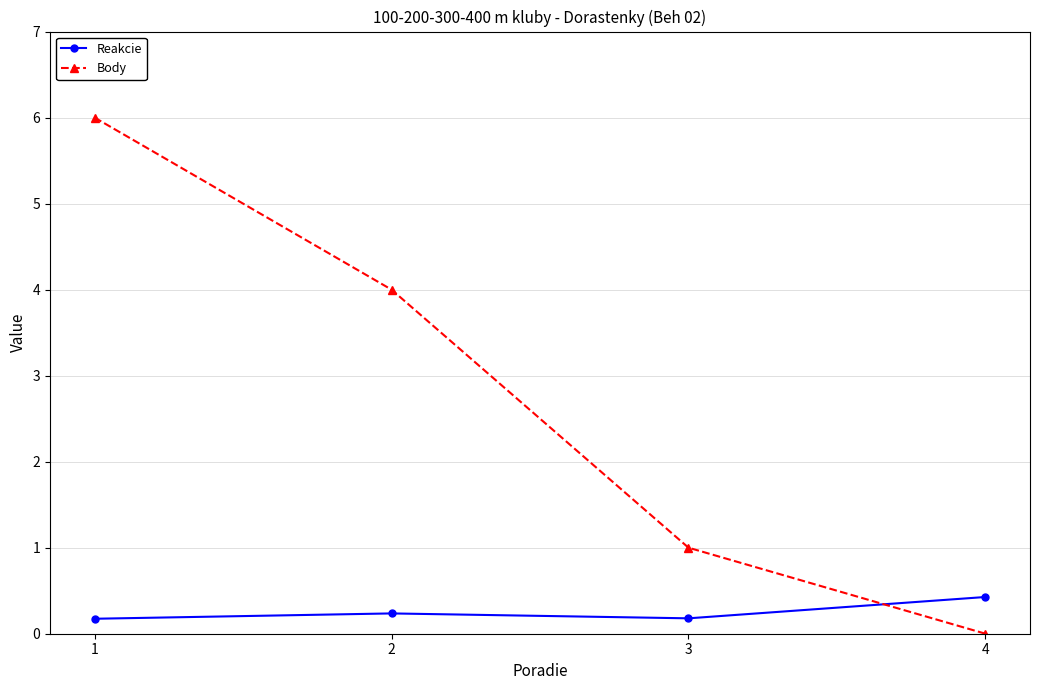

What is the spread (max minus min) of values at 2?

3.8